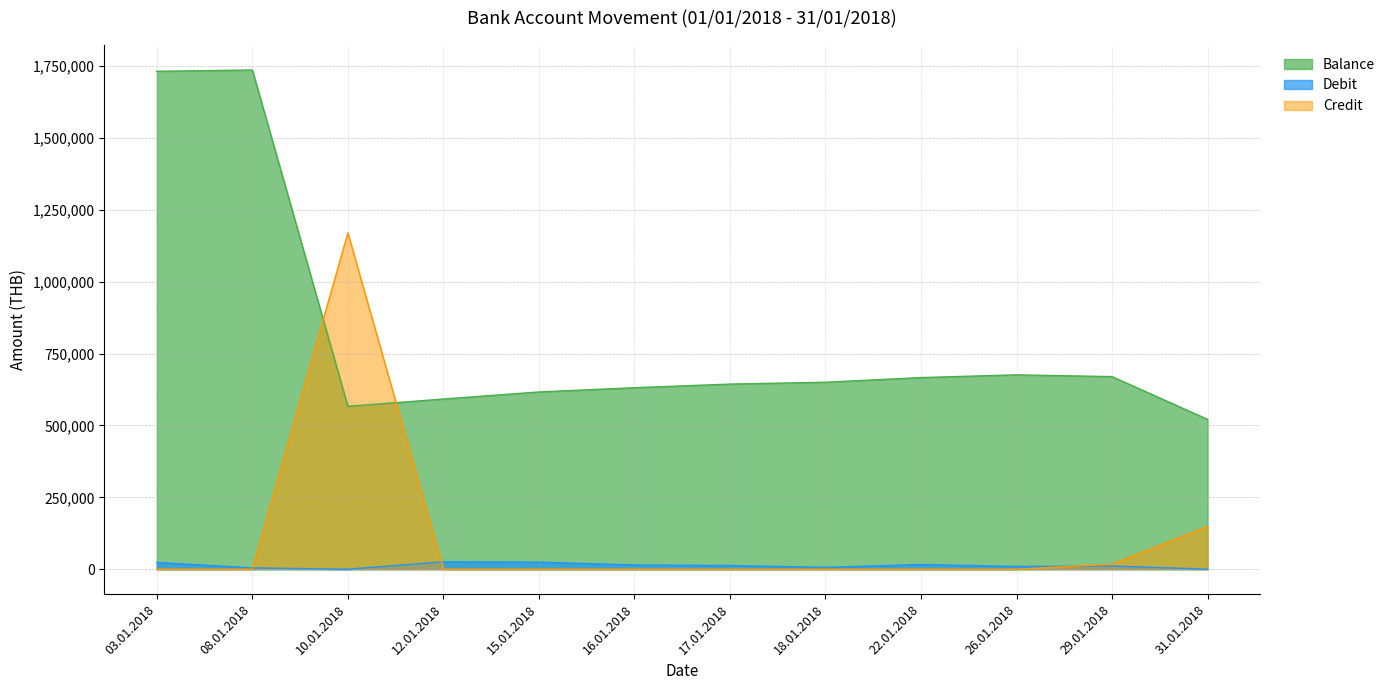

What is the maximum value shown in the chart?

1736461.6